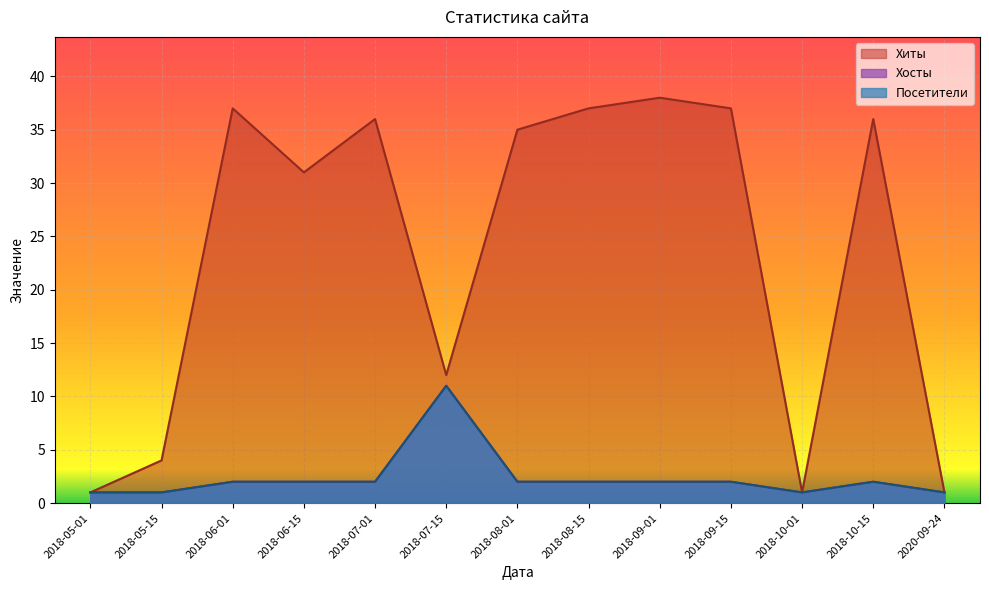

The Посетители series shows 2 at 2018-10-15. True or false?

True